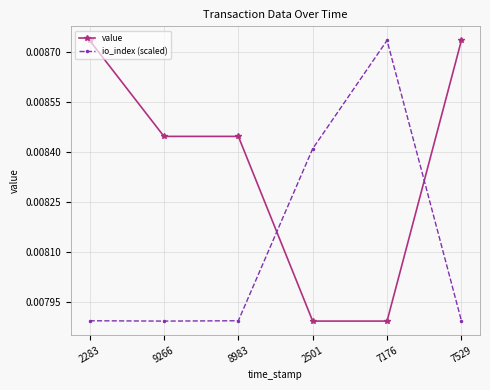

What is the label of the 5th point from the left?

7176